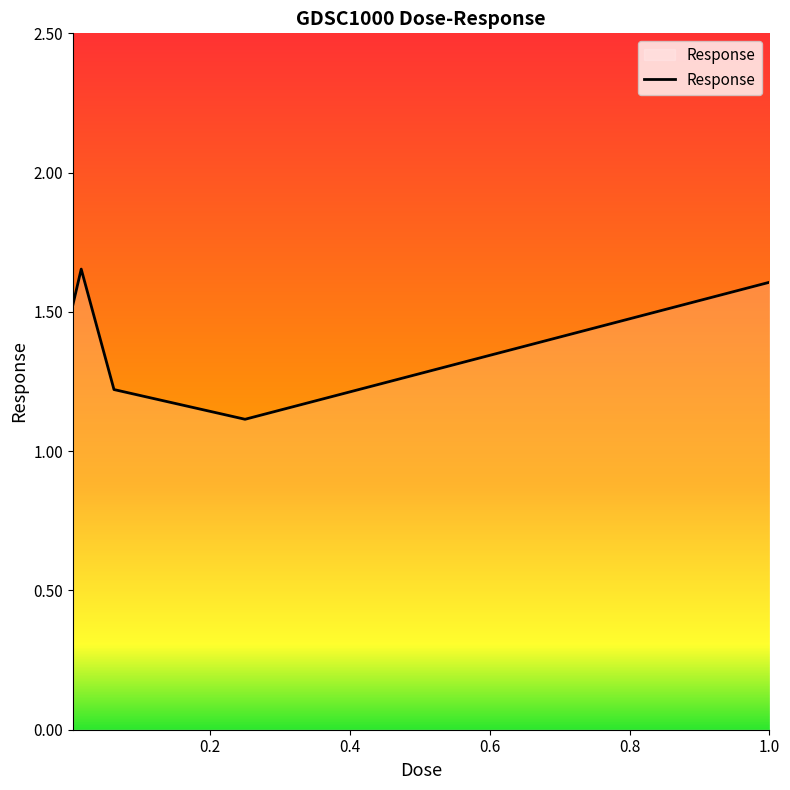

How many interior local valleys (lower than both neighbors) does the data have?

1